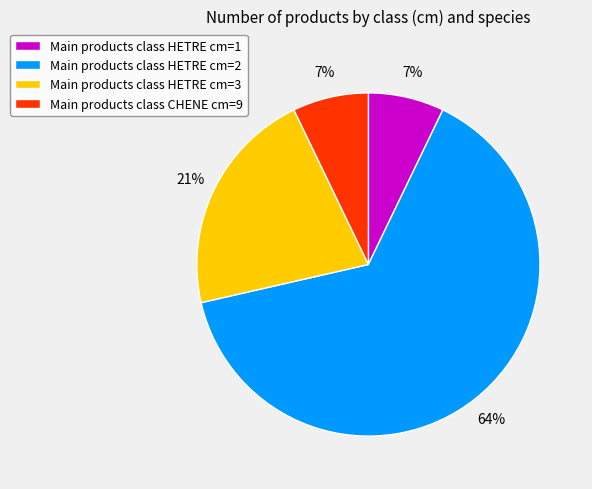

Approximately how many times larger is the value at Main products class HETRE cm=3 compared to Main products class CHENE cm=9?

3.0